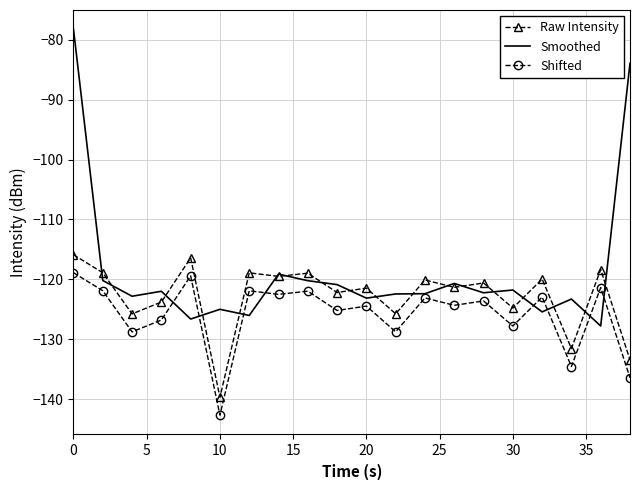

Which series has the widest spread of values?

Smoothed